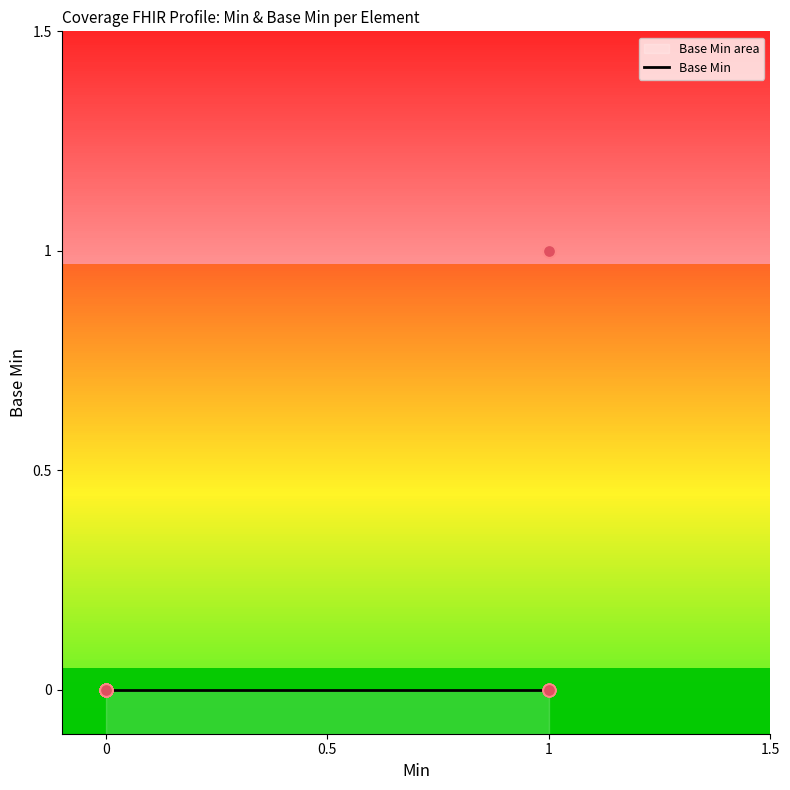

Between Coverage.costToBeneficiary.exception and Coverage.costToBeneficiary.exception.id, which is larger?

Coverage.costToBeneficiary.exception